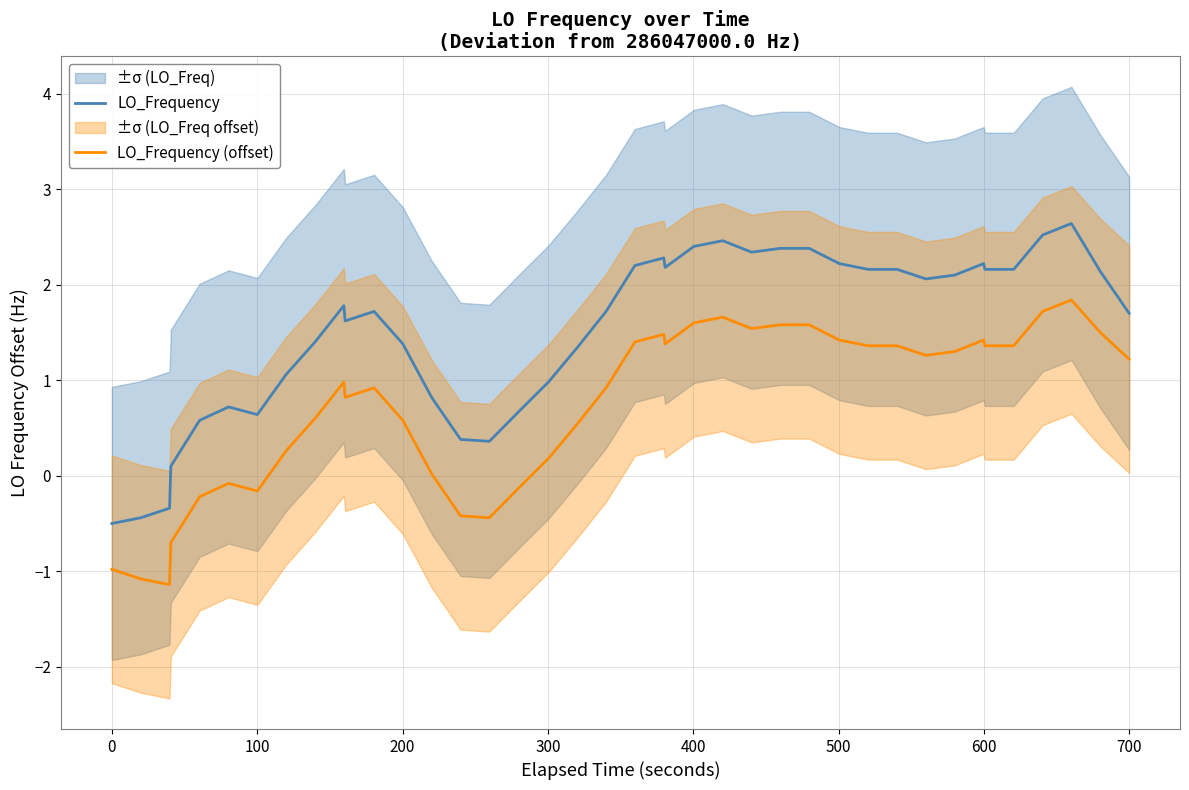

True or false: LO_Frequency (offset) and LO_Frequency cross at least once.

False